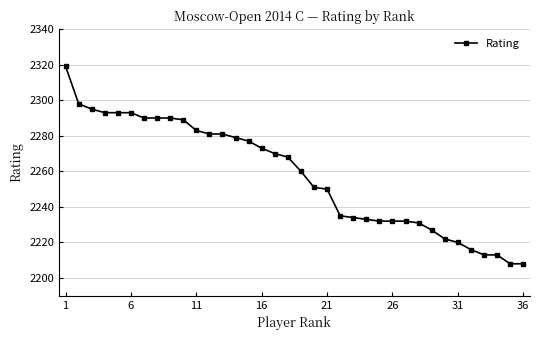

What is the value of the 15th point from the left?

2277